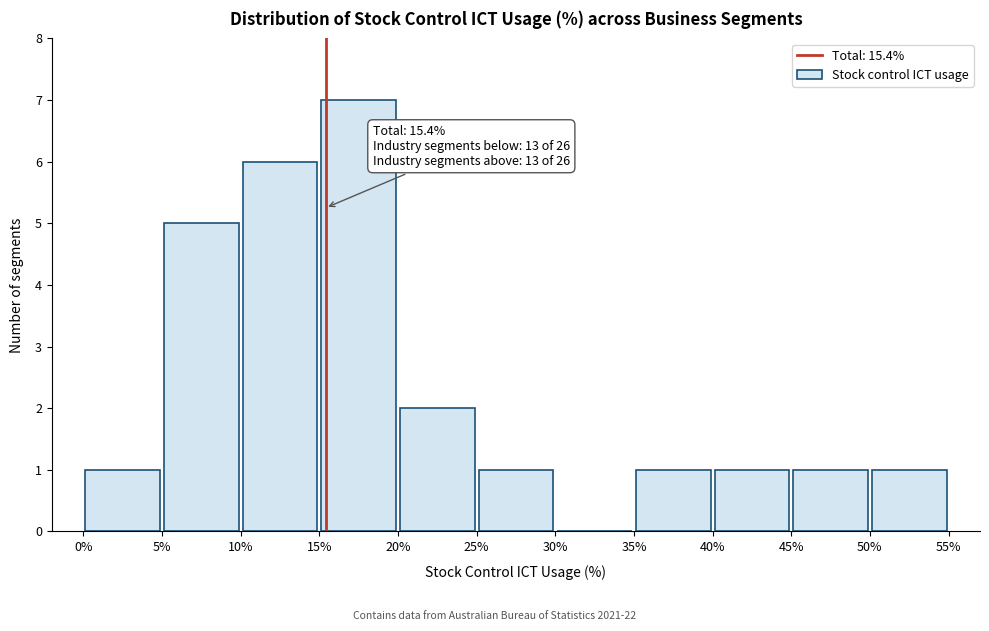

Which range on the x-axis has the tallest bar?

15% to 20%